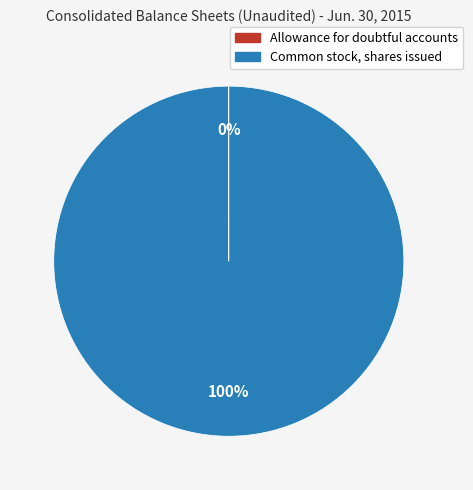

To the nearest percent, what percentage of the pie is Common stock, shares issued?

100%